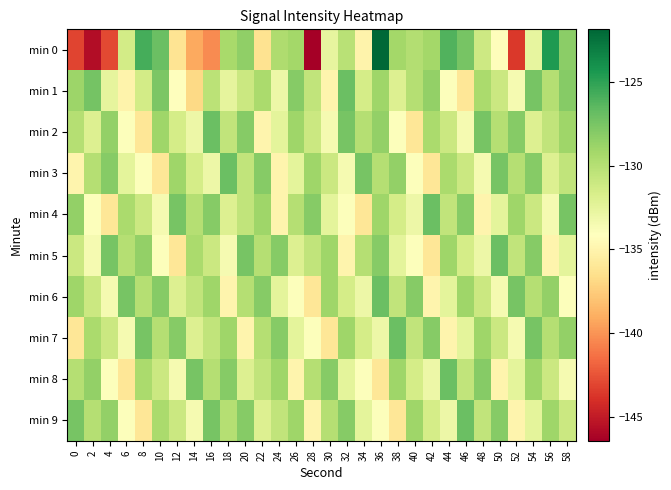

Rank the series by their maximum value, from highest to lowest.

min 0, min 1, min 2, min 3, min 4, min 5, min 6, min 7, min 8, min 9